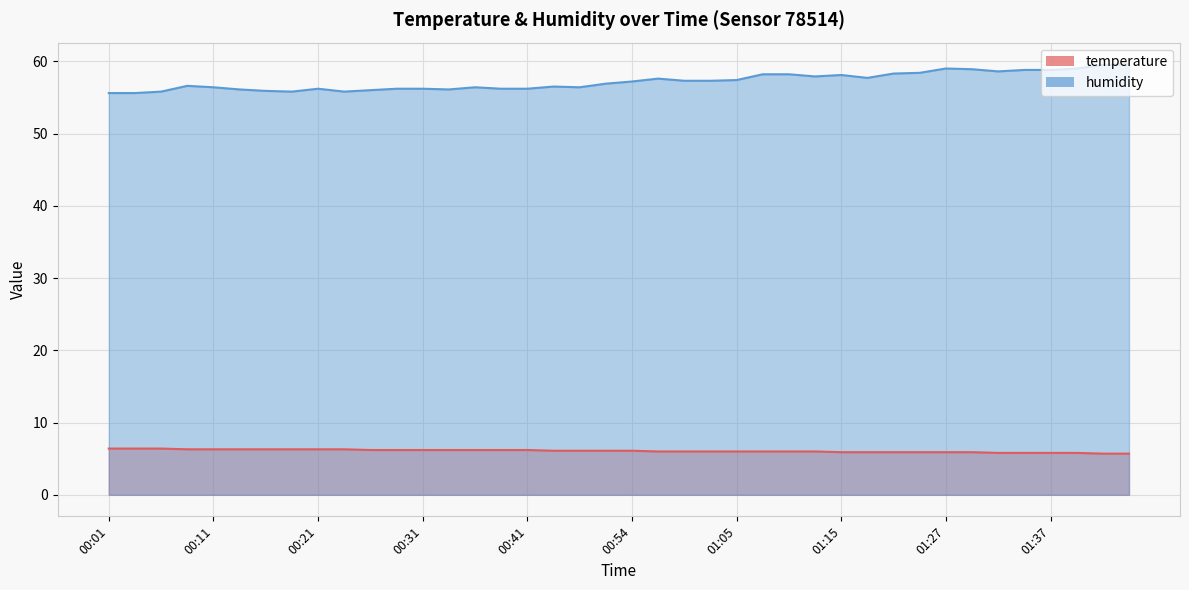

List the series in order of their peak value, highest first.

humidity, temperature